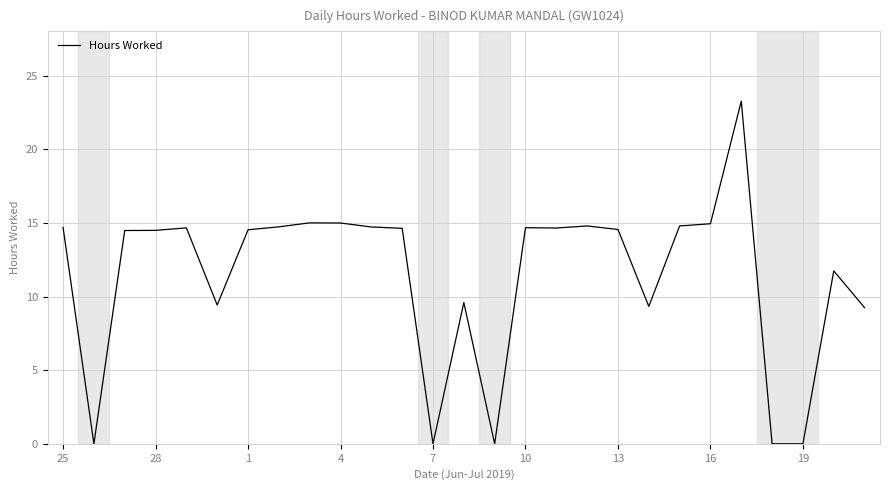

What is the maximum value shown in the chart?

23.3